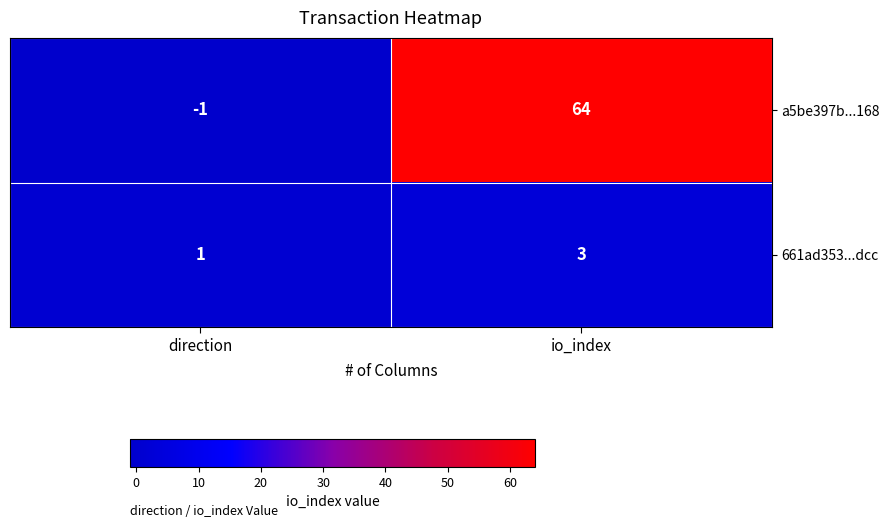

Which series has the widest spread of values?

a5be397b...168